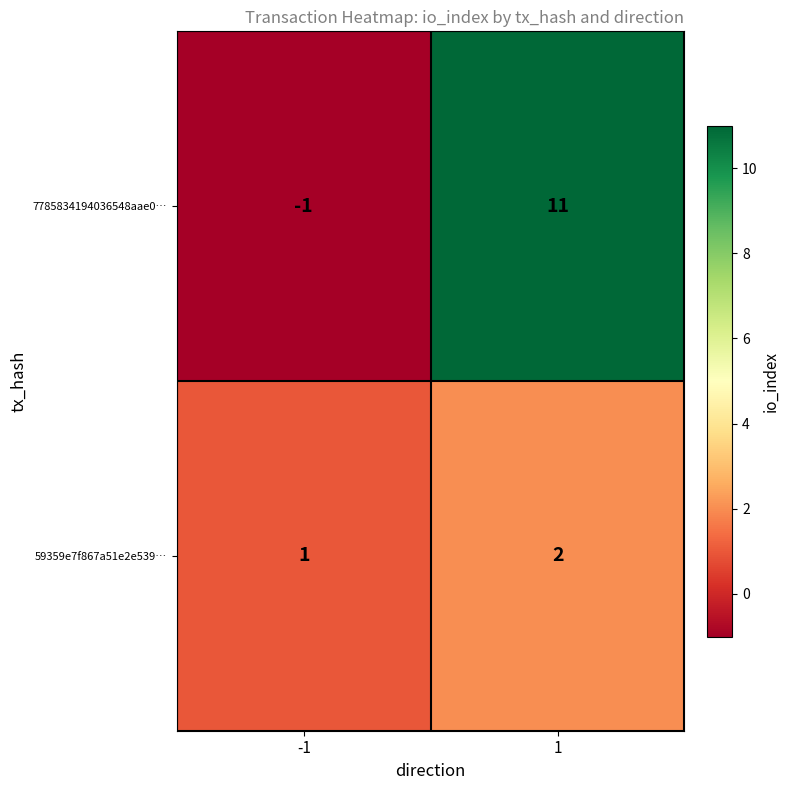

Rank the series at 1 from highest to lowest value.

7785834194036548aae0…, 59359e7f867a51e2e539…